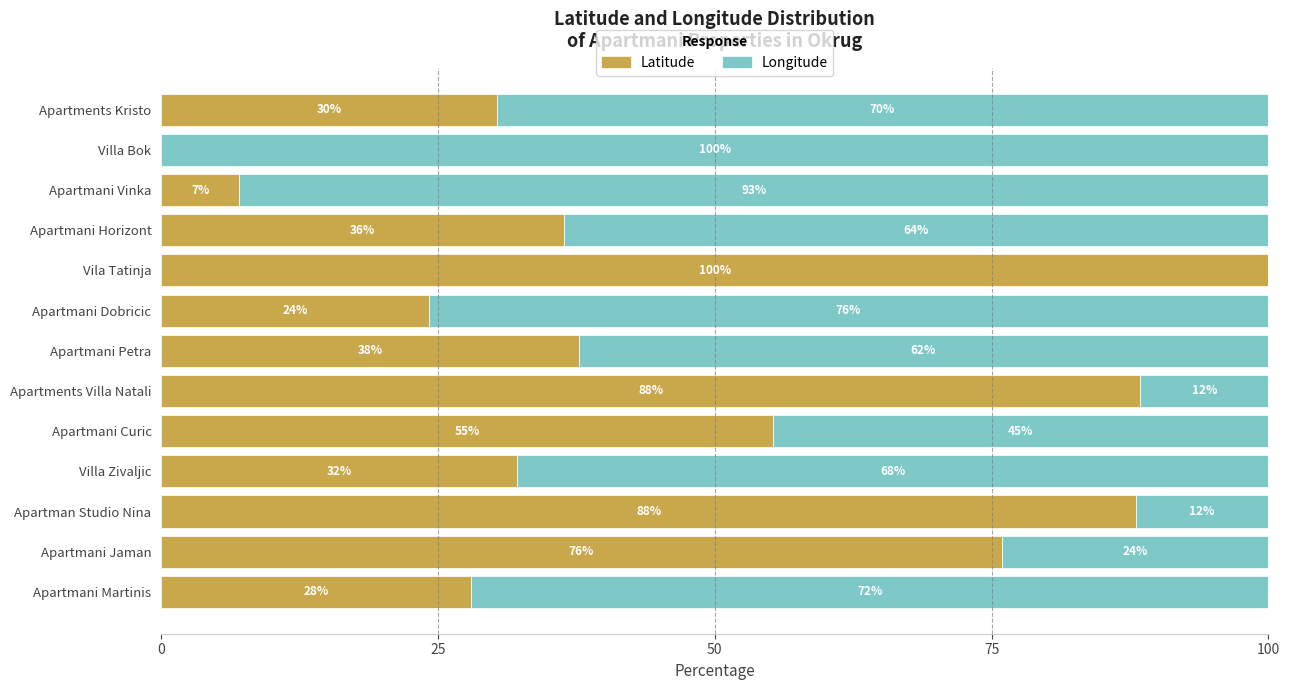

Where is Latitude nearest to the value 50?

Apartmani Curic